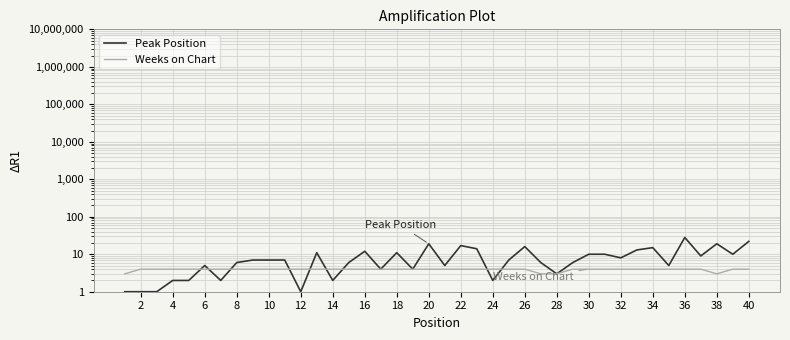

True or false: Peak Position has a value of 1 at 24.

False